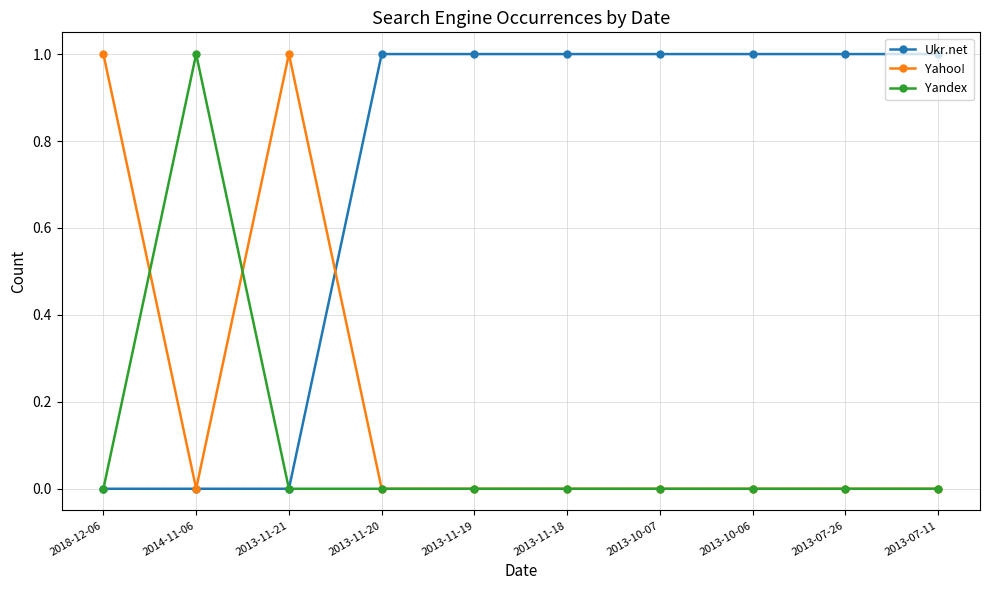

What position from the right is 2013-11-20?

7